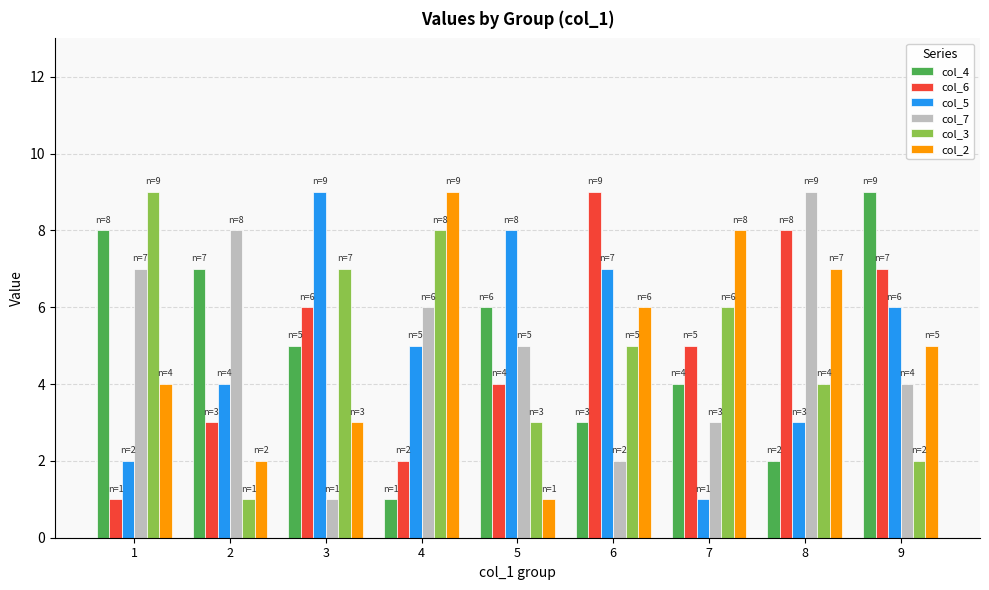

The col_5 series shows 4 at 9. True or false?

False